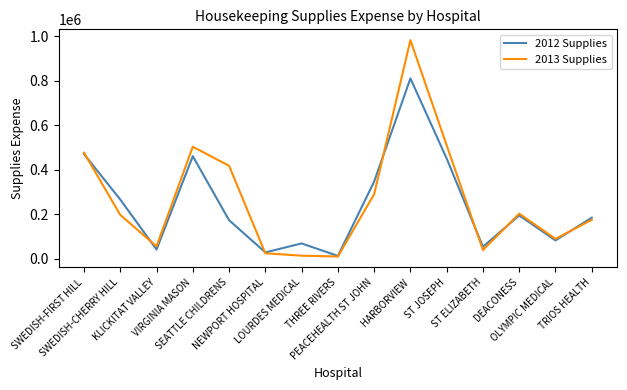

Which series has the largest range (max minus min)?

2013 Supplies